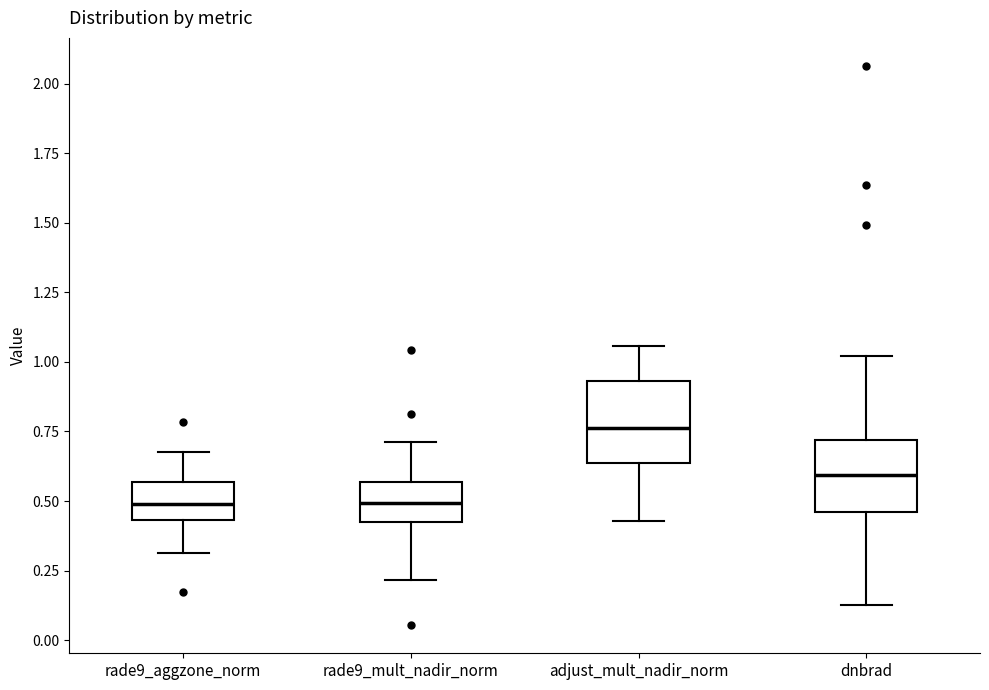

Which box's median line is the highest?

adjust_mult_nadir_norm